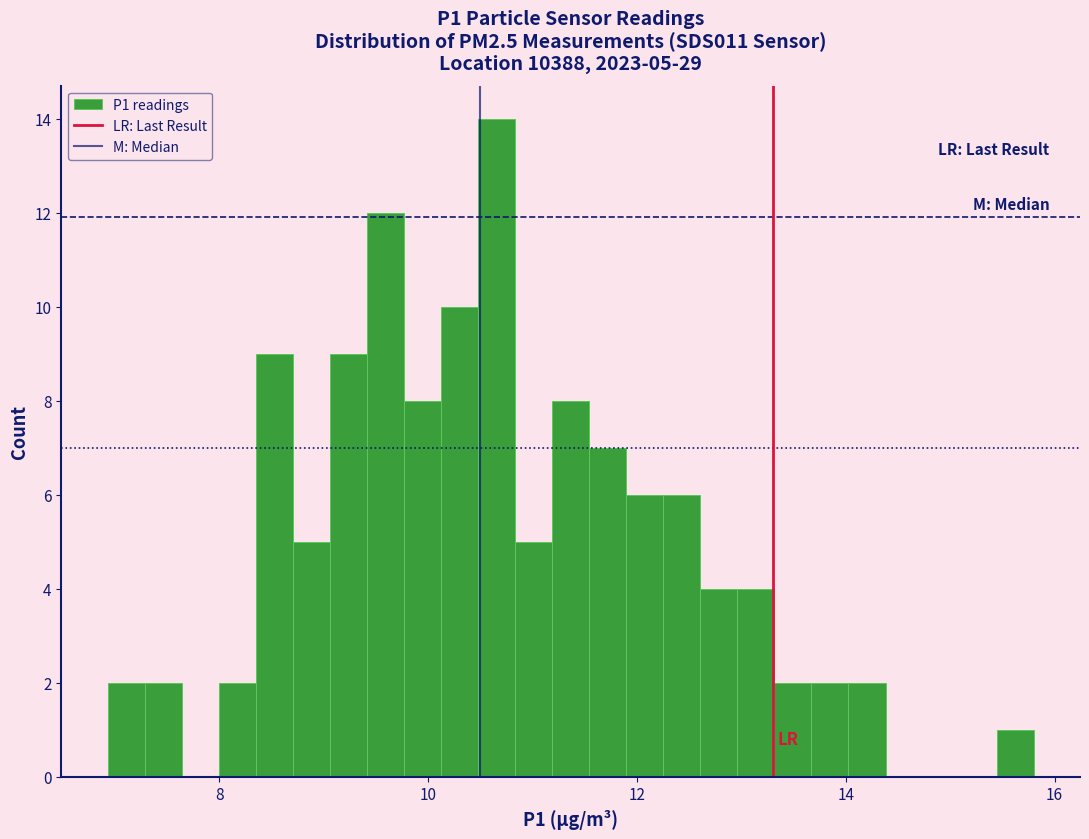

Read against the x-axis, roughly where is the centre of the tallest bar?

10.6